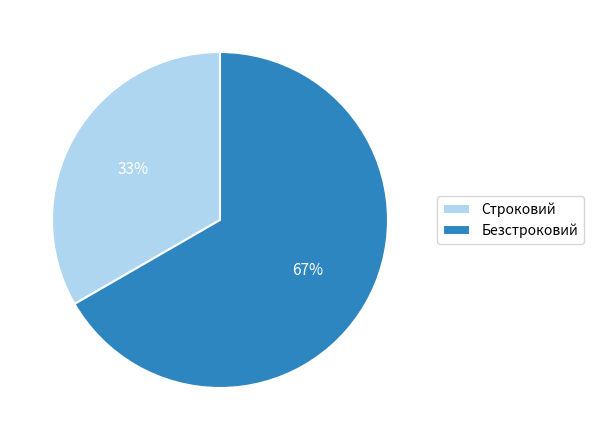

What is the smallest slice in the pie chart?

Строковий